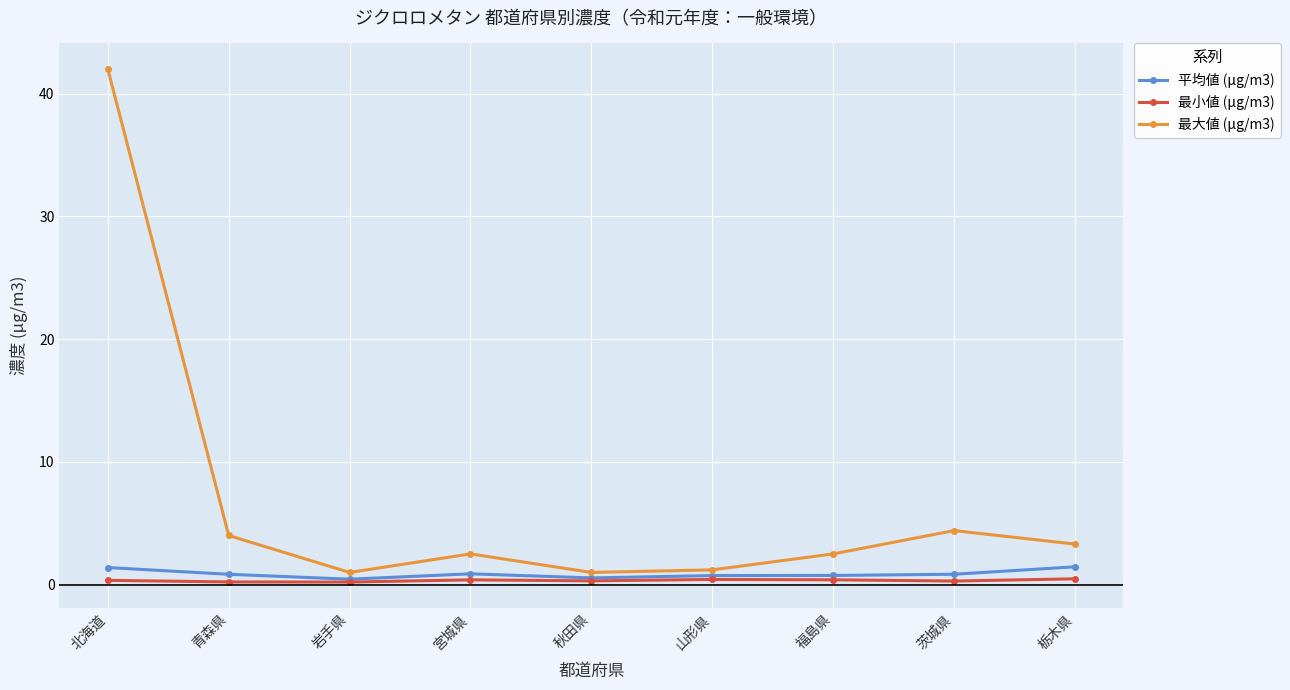

What is the label of the 7th point from the right?

岩手県